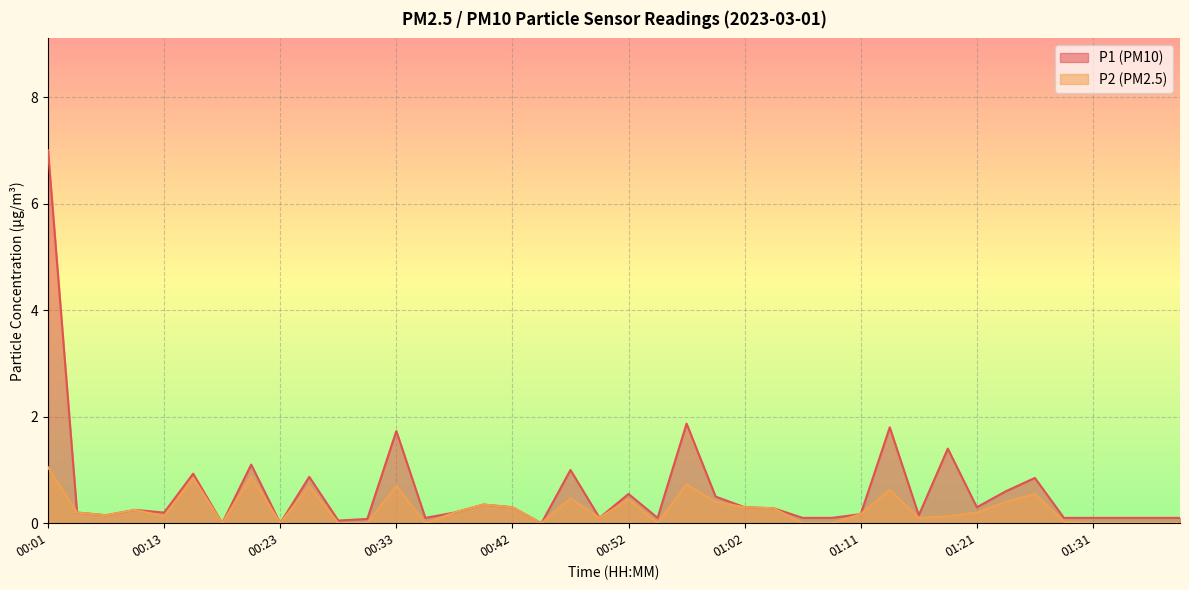

How many distinct data groups are displayed?

2